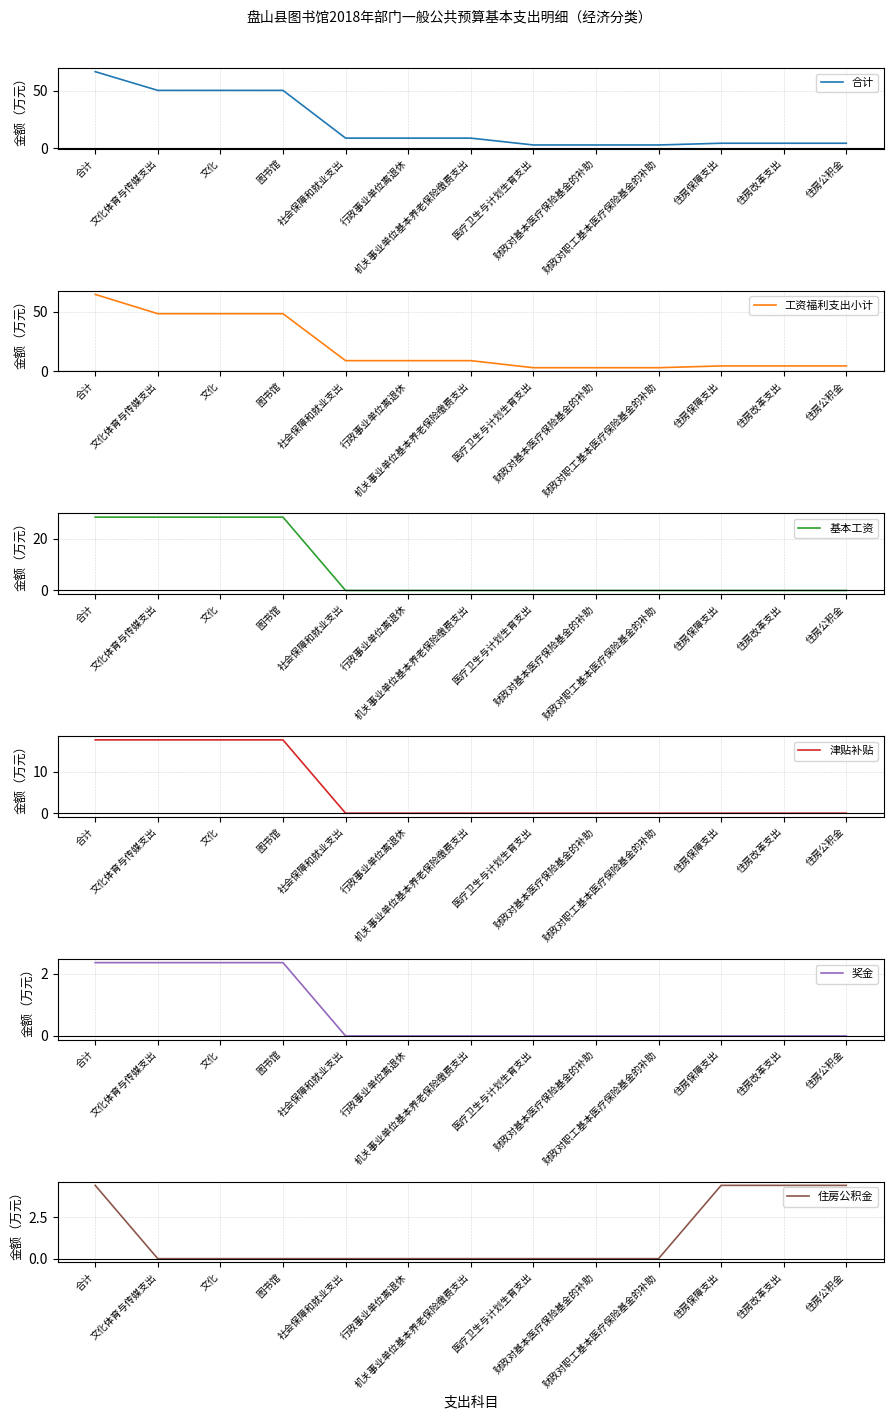

How many lines are shown in the chart?

6